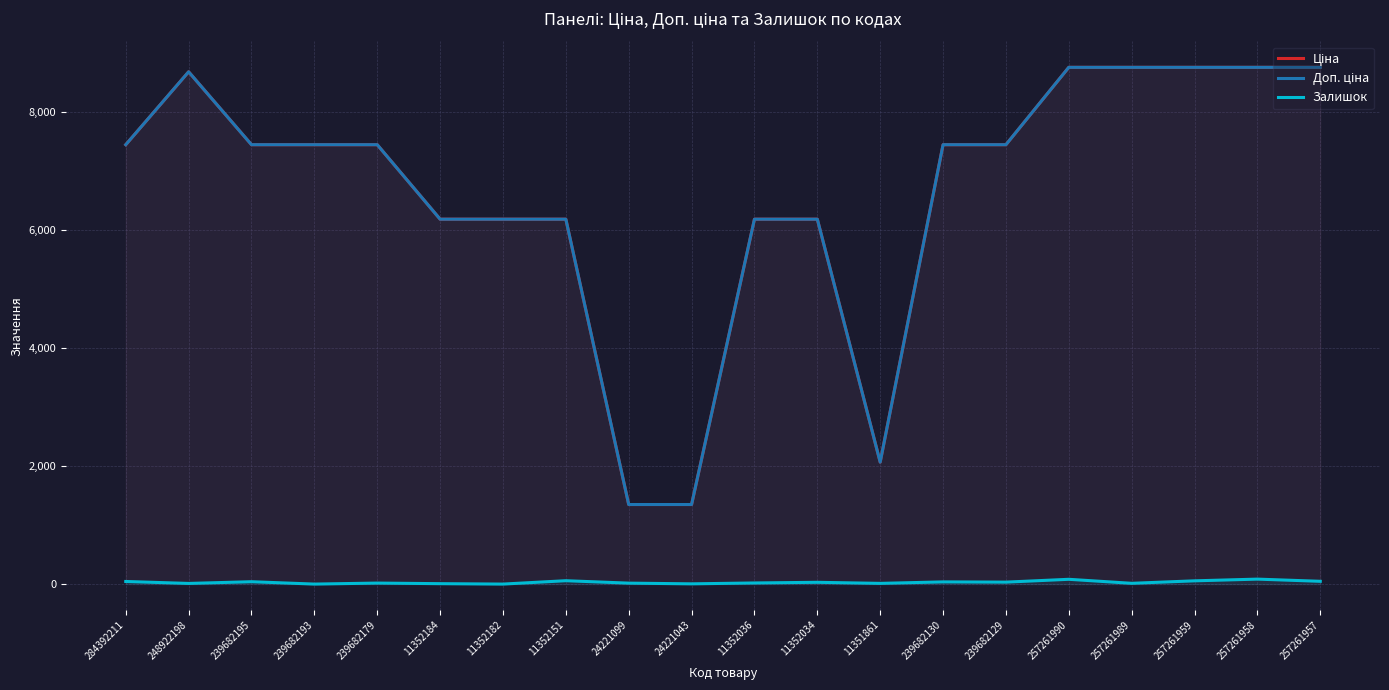

At which category is the sum across all series the highest?

257261958